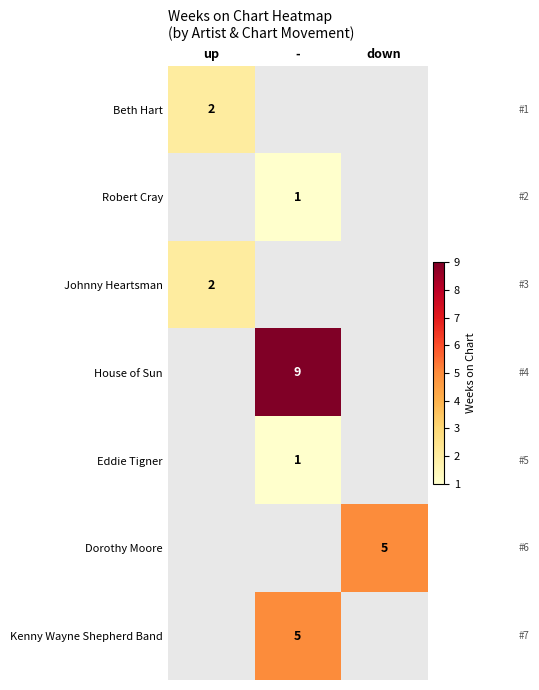

What is the greatest value displayed?

9.0